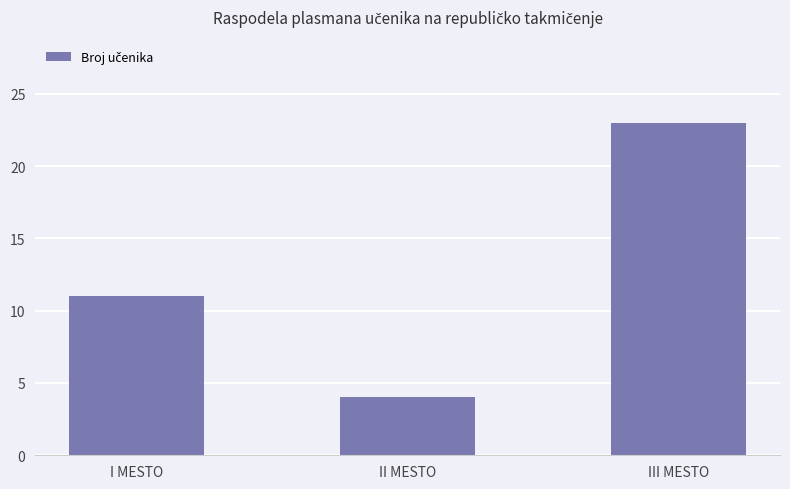

What is the difference between the maximum and second lowest values?

12